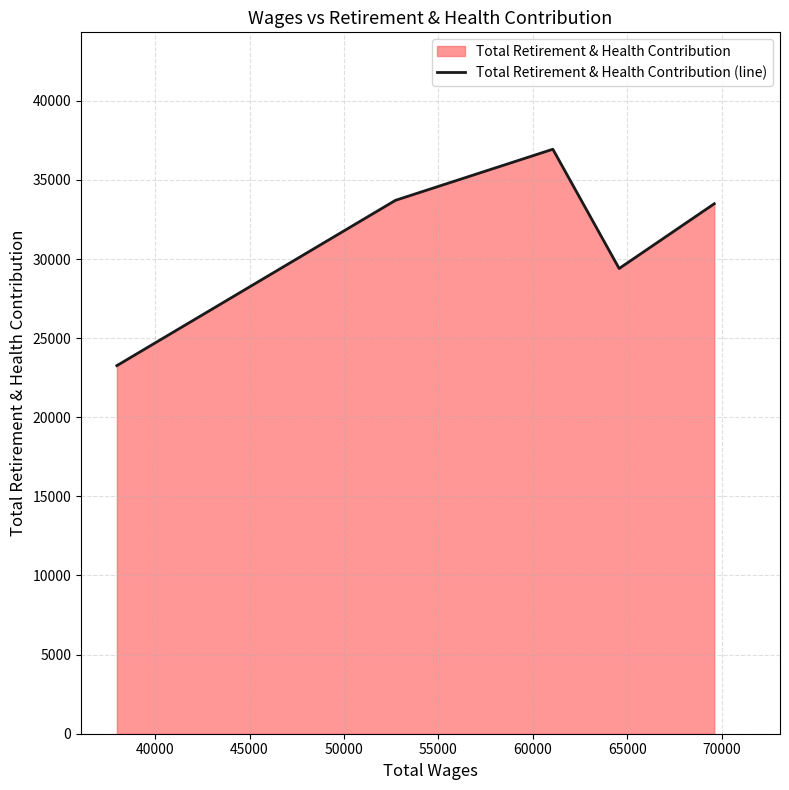

How many interior local valleys (lower than both neighbors) does the data have?

1